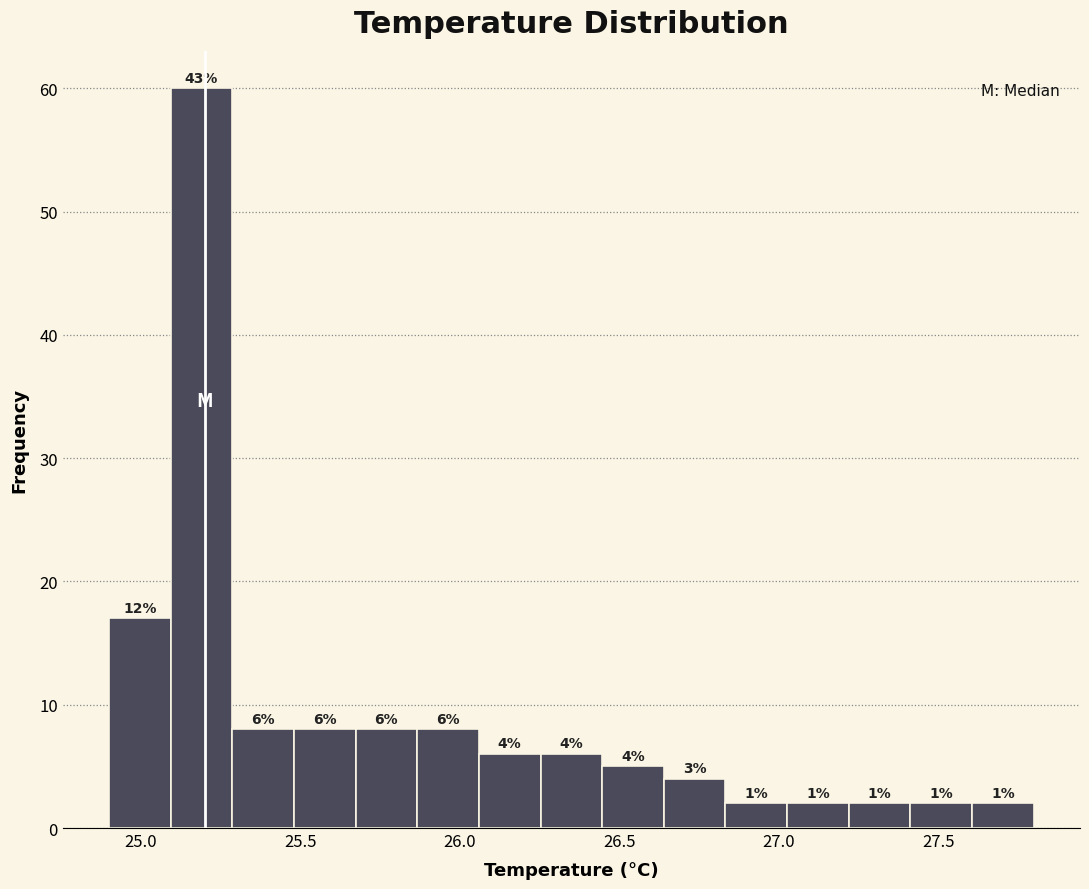

Around what value on the x-axis is the tallest bar? Give the approximate position of its centre, as read against the axis.

25.20